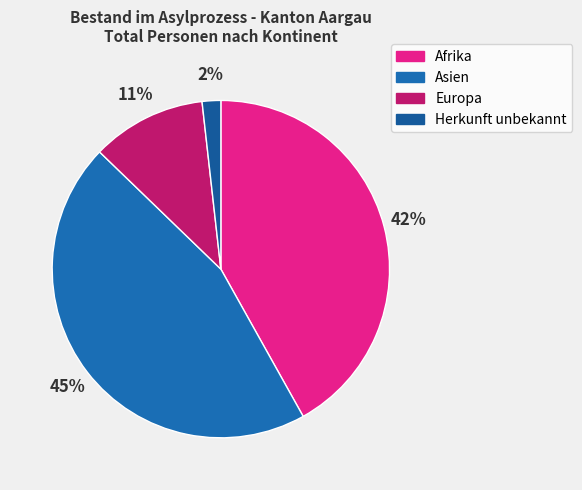

Is there any slice that represents more than half of the pie?

No